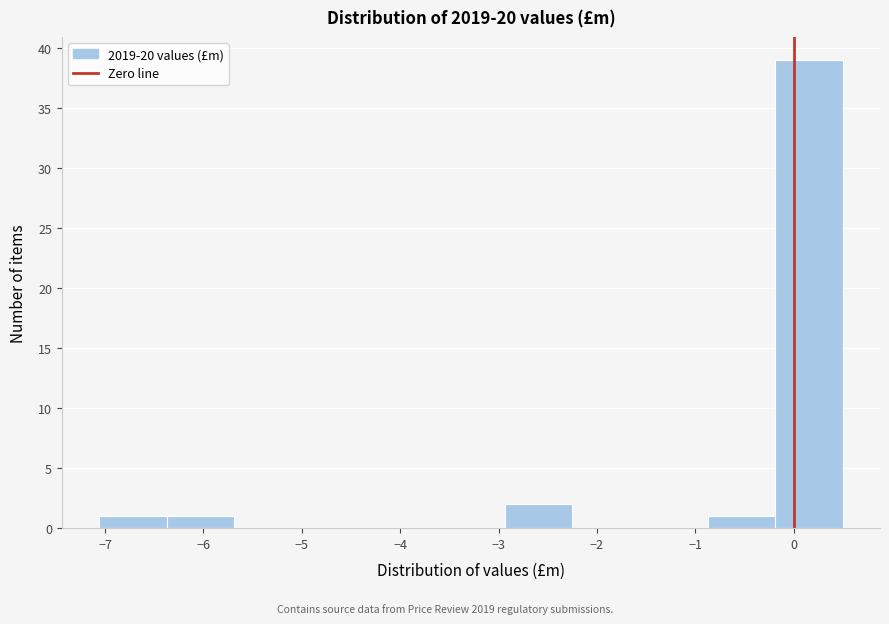

Reading left to right, list every bar in this chart as the range it spans on the x-axis followed by its height. Neither the bar edges nor the heights are printed on the chart, so give them approximately, as read against the axes.

-7.1 to -6.4: 1
-6.4 to -5.7: 1
-5.7 to -5.0: 0
-5.0 to -4.3: 0
-4.3 to -3.6: 0
-3.6 to -2.9: 0
-2.9 to -2.2: 2
-2.2 to -1.6: 0
-1.6 to -0.9: 0
-0.9 to -0.2: 1
-0.2 to 0.5: 39